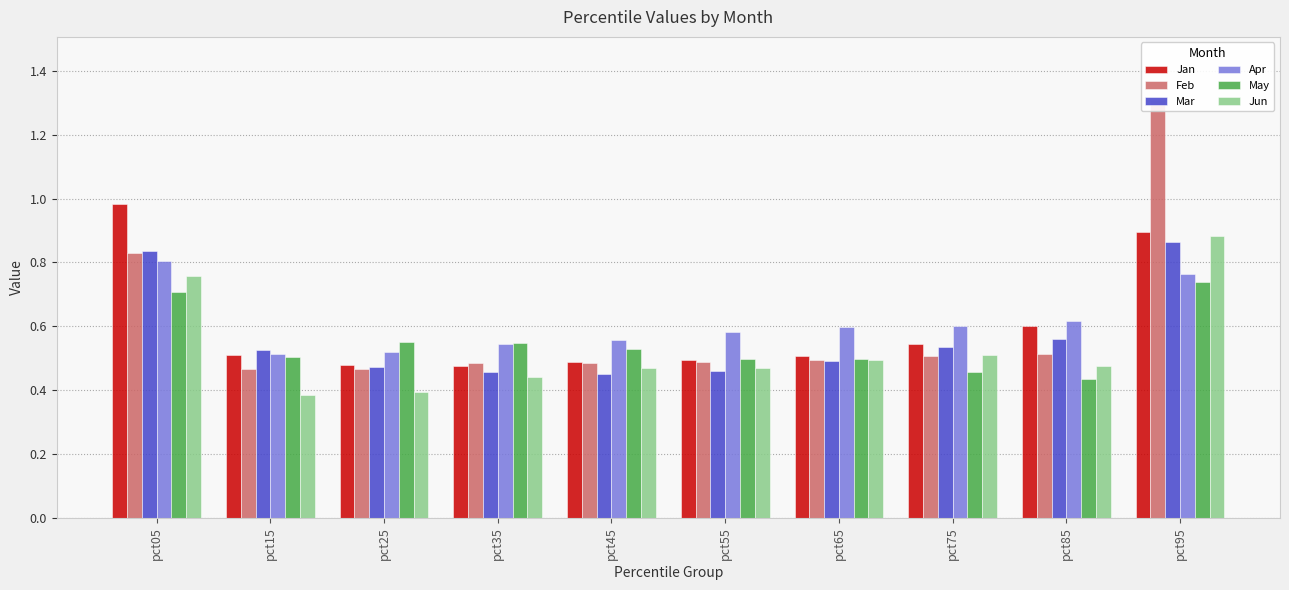

What are all the series names shown in the legend?

Jan, Feb, Mar, Apr, May, Jun